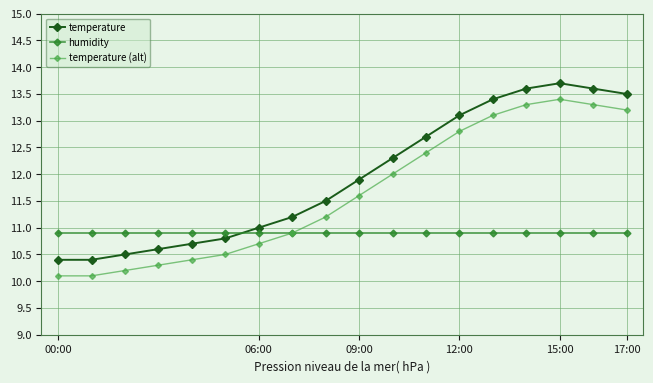

True or false: temperature (alt) and temperature intersect in this chart.

False